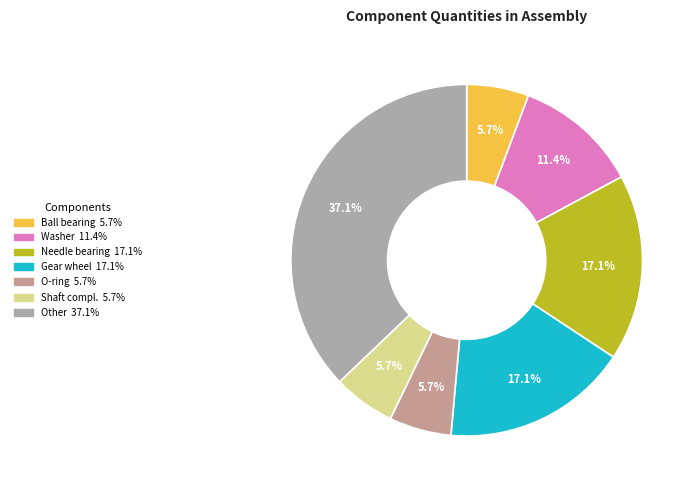

To the nearest percent, what is the average slice percentage?

14%